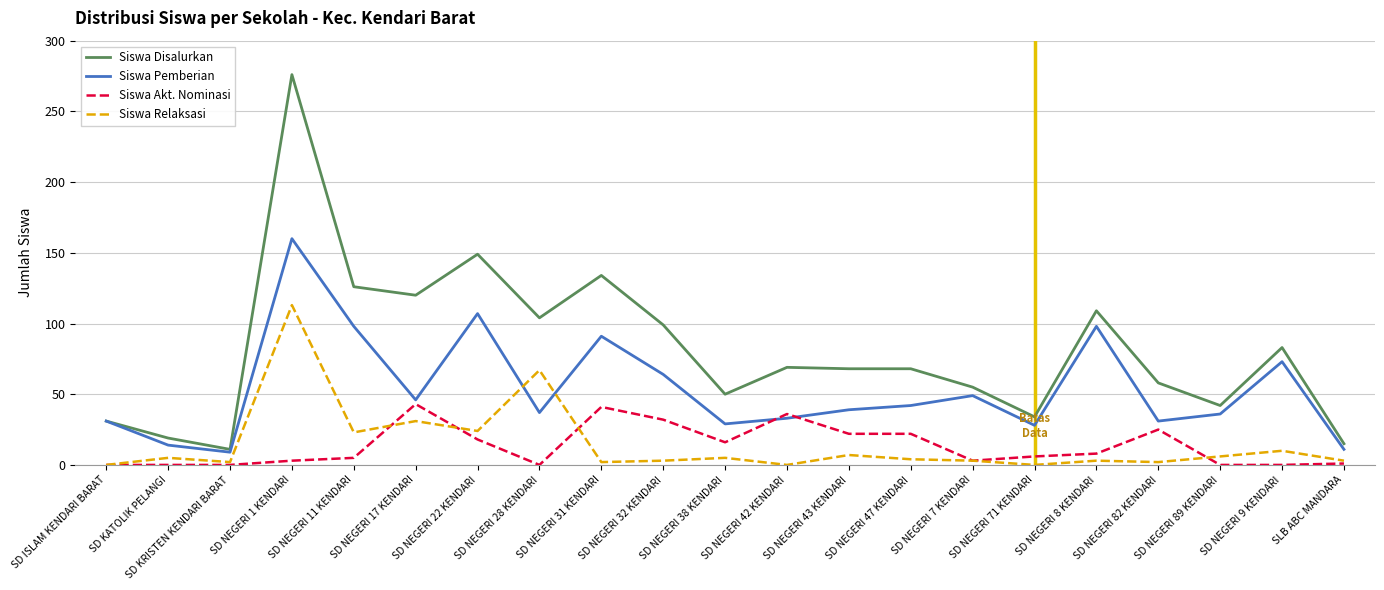

Where is Siswa Pemberian nearest to the value 84?

SD NEGERI 31 KENDARI